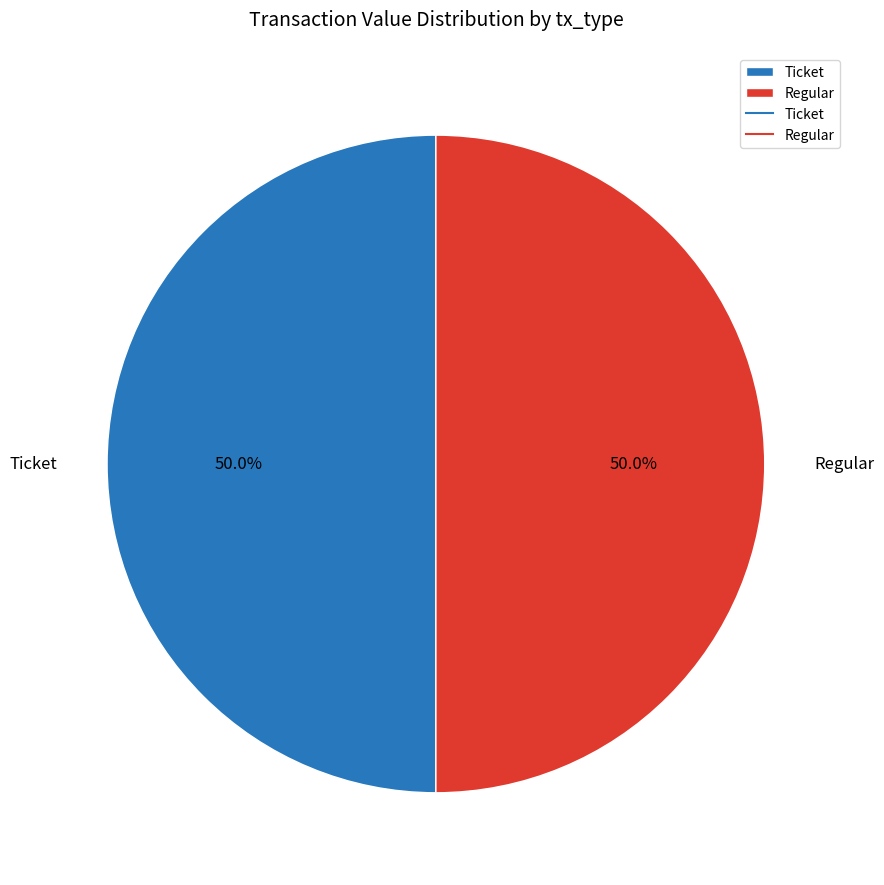

To the nearest percent, what is the difference between the largest and smallest slice percentages?

0%